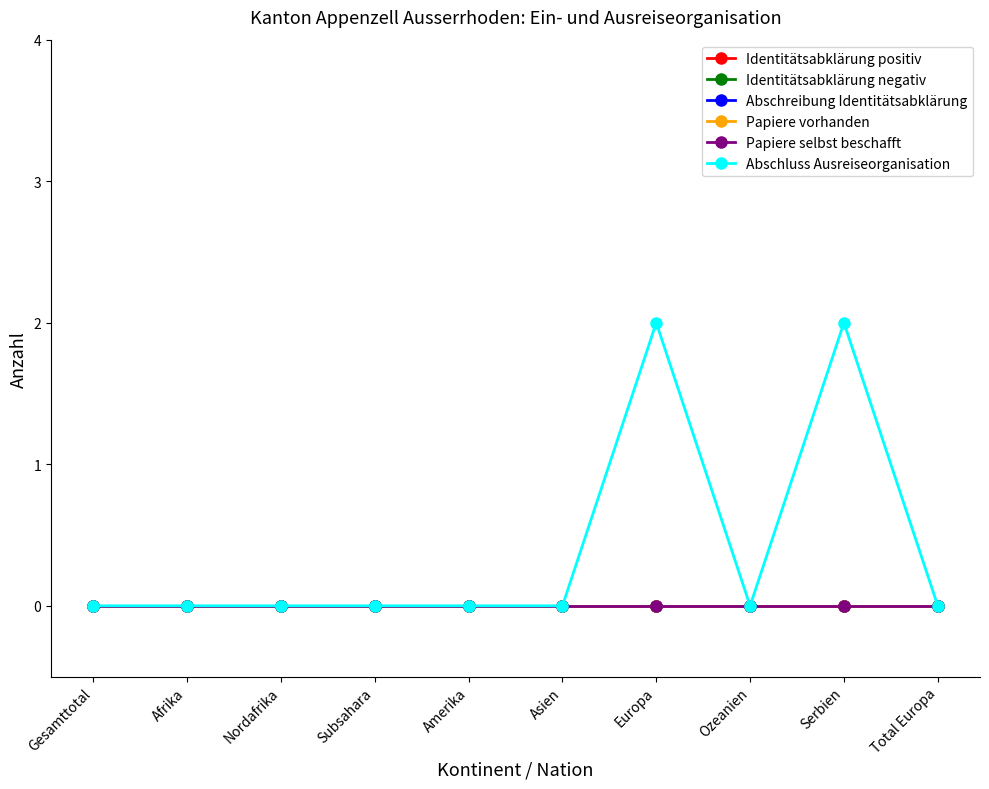

Does the chart have visible grid lines?

No